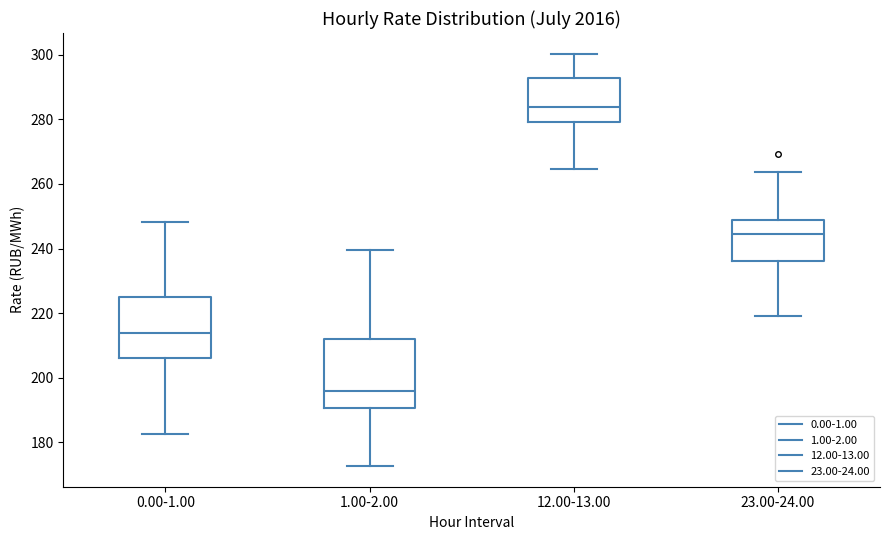

Reading left to right, read every box against the y-axis: the position of its median line, the range the box covers, and the ends of its whiskers. The values are not printed on the chart, so give them approximately, as read against the axis.

0.00-1.00: median 214, box 206 to 226, whiskers 182 to 248
1.00-2.00: median 196, box 190 to 212, whiskers 172 to 240
12.00-13.00: median 284, box 280 to 292, whiskers 264 to 300
23.00-24.00: median 244, box 236 to 248, whiskers 220 to 264